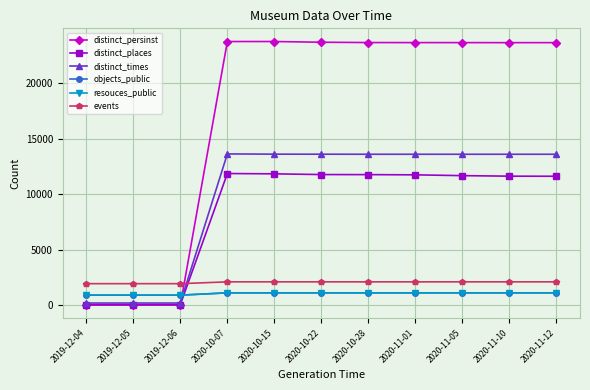

Does the chart display data point markers on the line(s)?

Yes